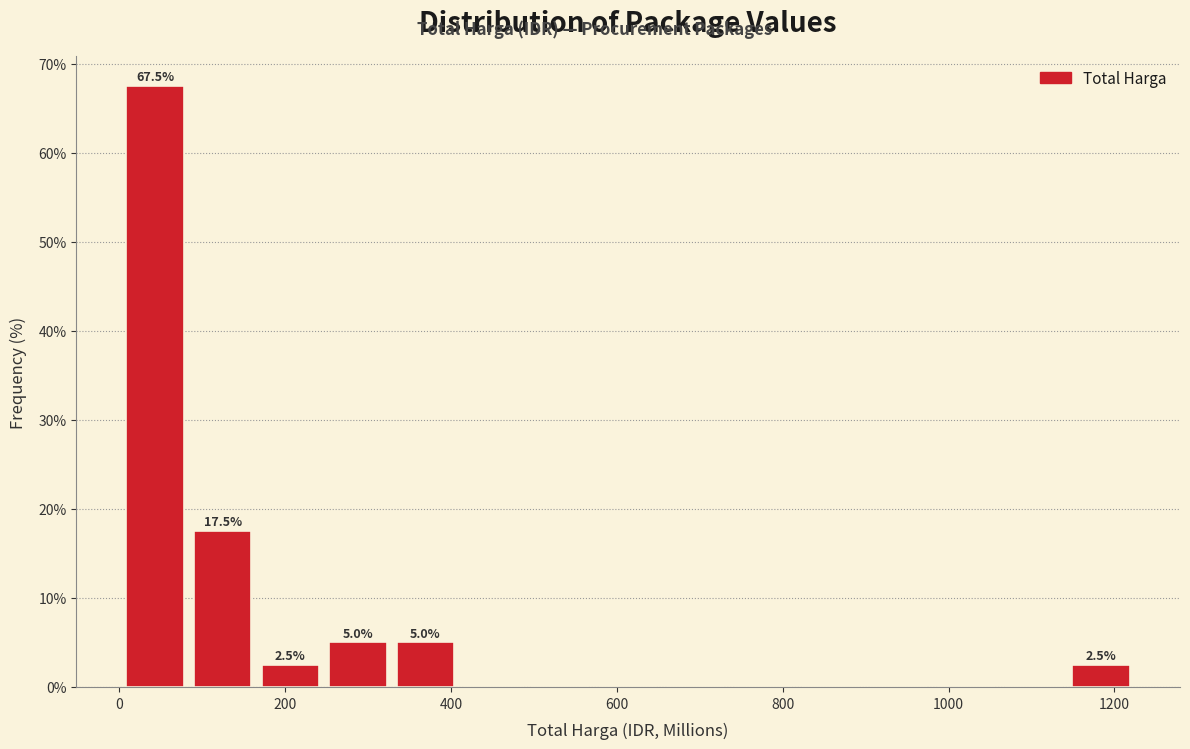

Which range on the x-axis has the tallest bar?

0 to 80